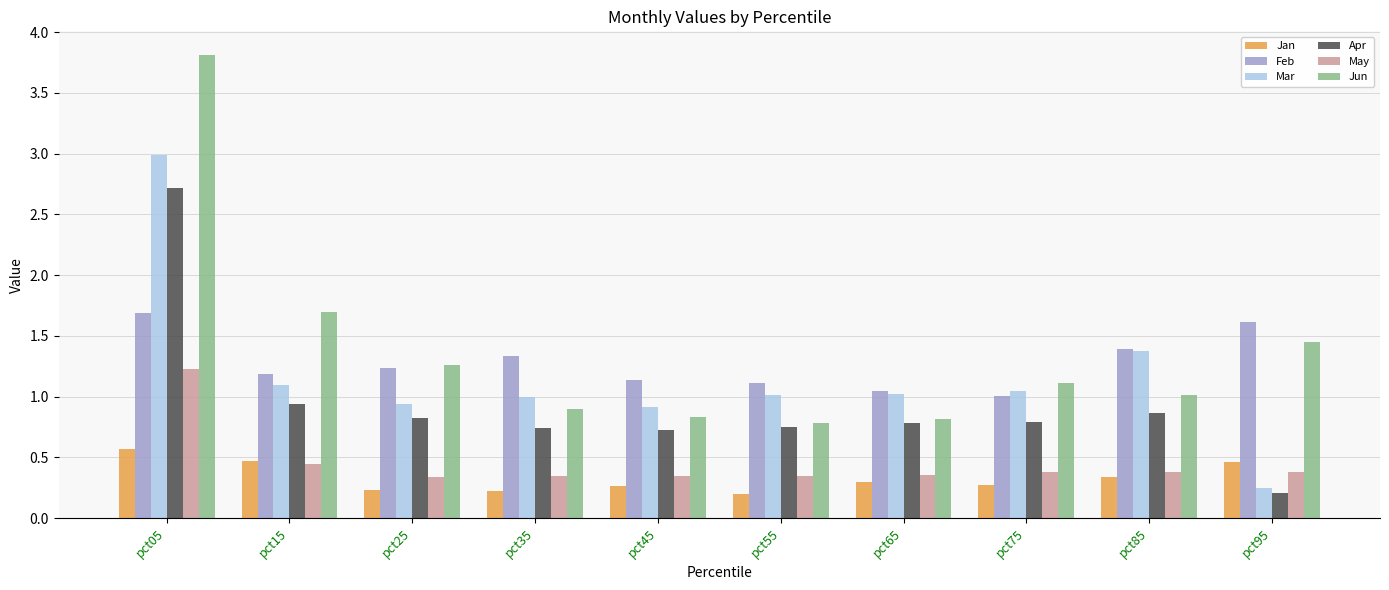

True or false: May has a value of 0.5 at pct55.

False